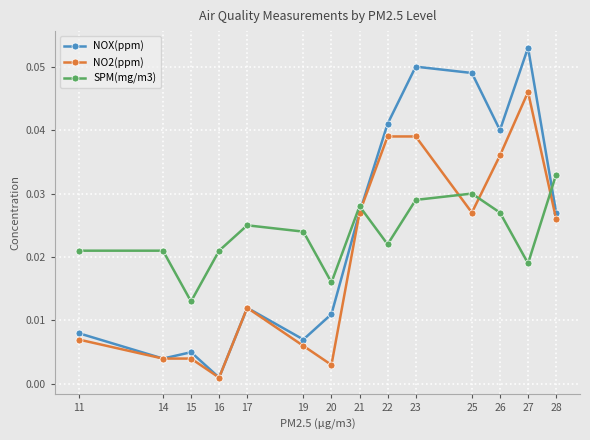

Count the number of data series in this chart.

3